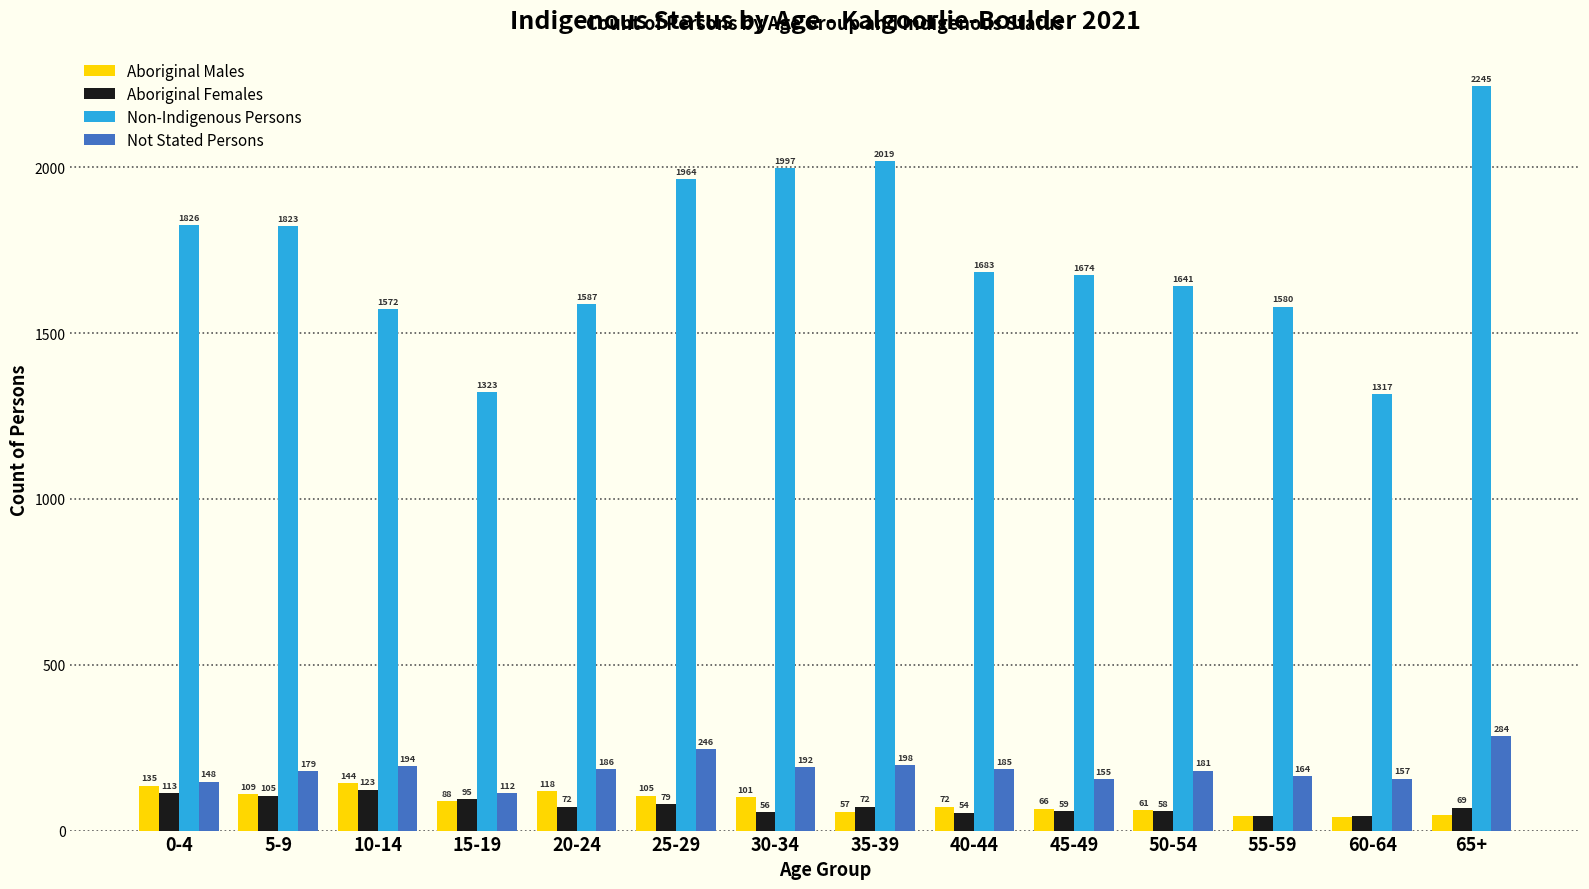

What is the total value across all series at 20-24?

1963